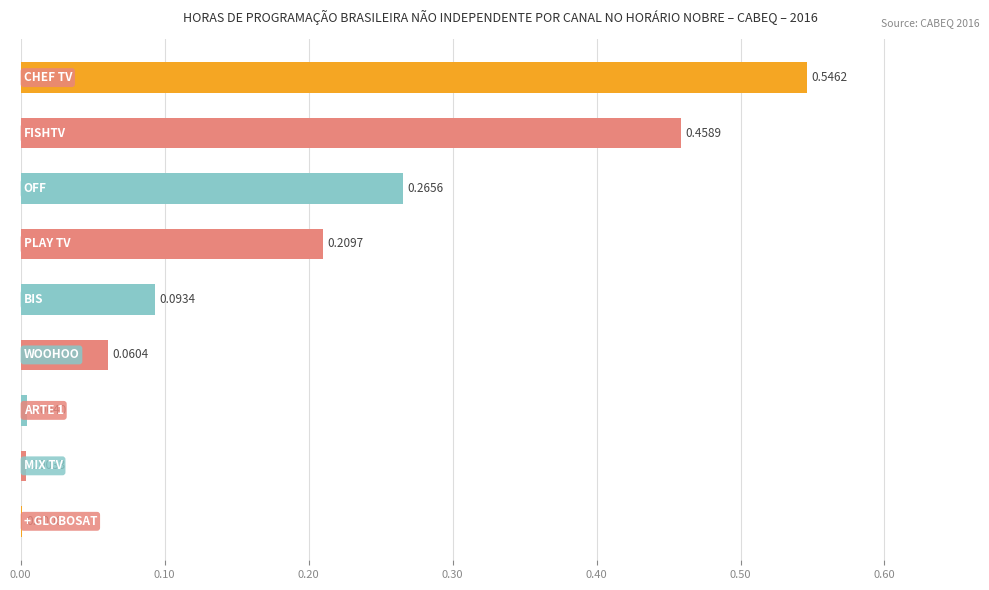

What is the sum of all values?

1.6